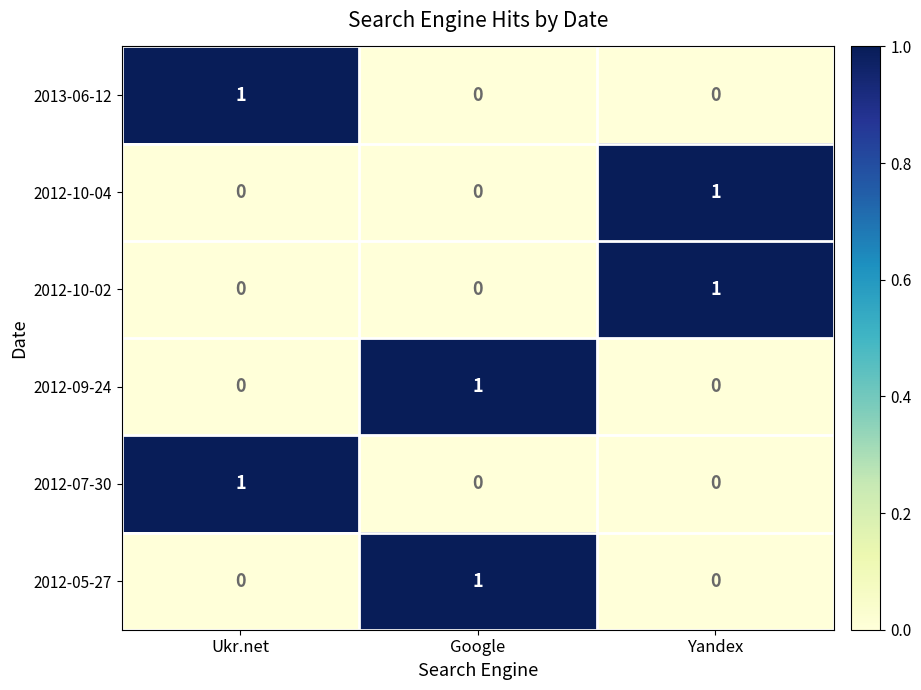

Reading right to left, what are all the values shown in this chart?

2013-06-12: 0	0	1
2012-10-04: 1	0	0
2012-10-02: 1	0	0
2012-09-24: 0	1	0
2012-07-30: 0	0	1
2012-05-27: 0	1	0